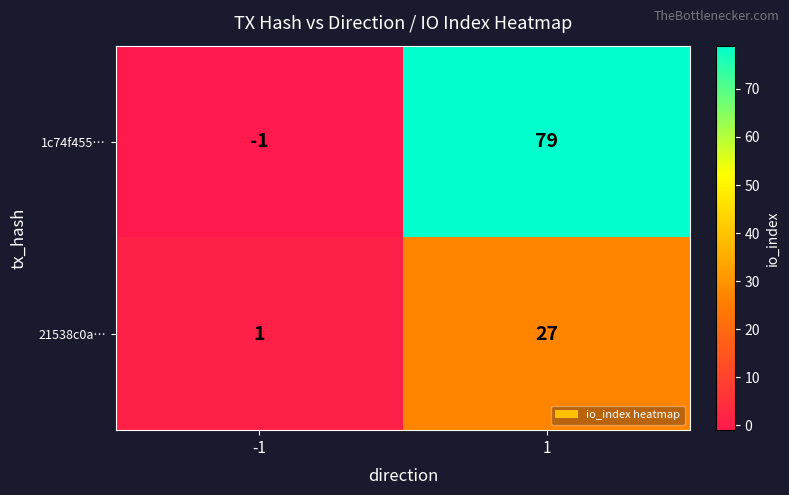

What is the minimum value shown in the chart?

-1